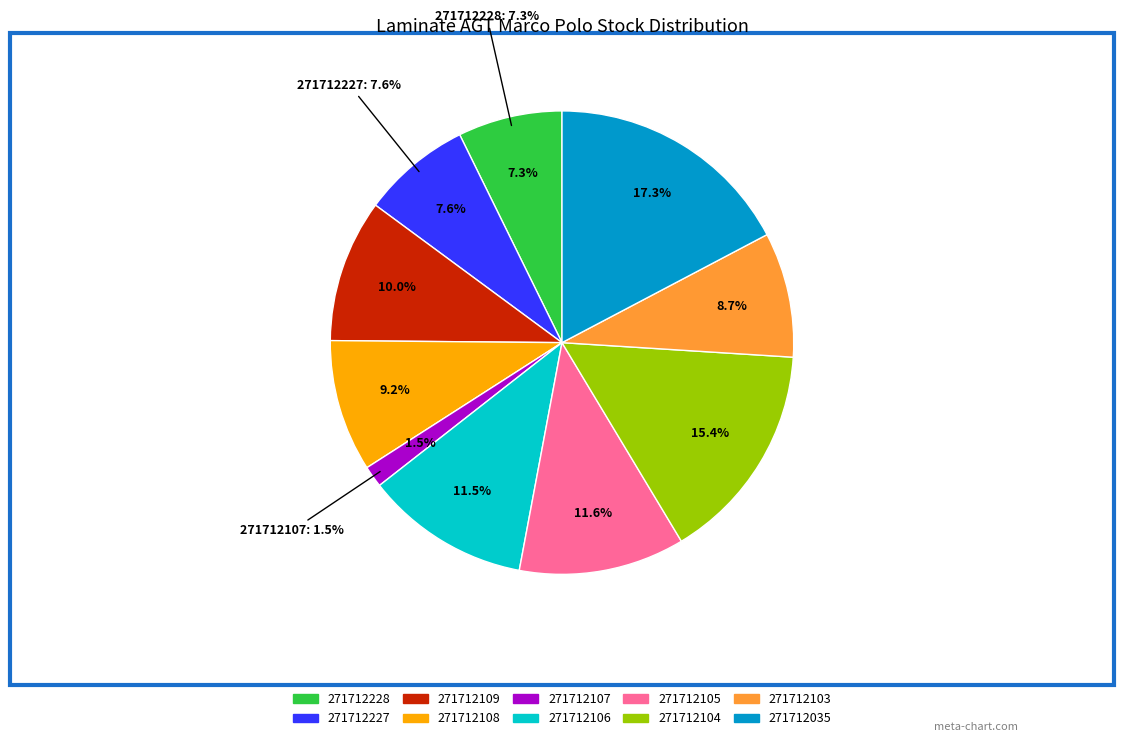

To the nearest percent, what portion does 271712105 represent?

12%